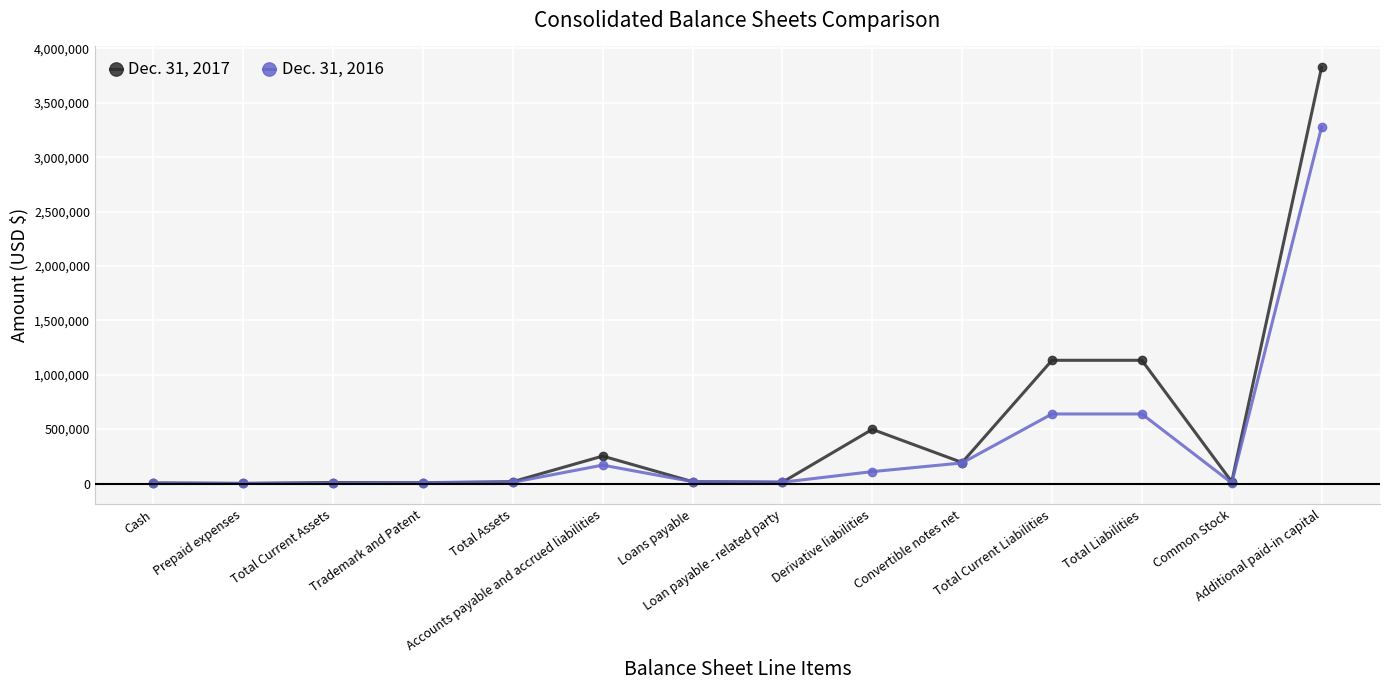

Which series has the largest range (max minus min)?

Dec. 31, 2017